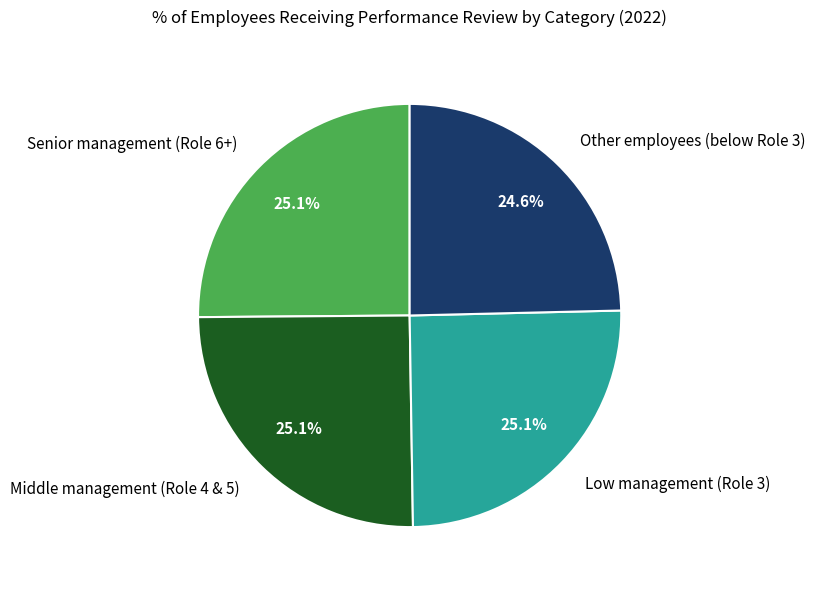

Approximately how many times larger is the value at Other employees (below Role 3) compared to Low management (Role 3)?

1.0